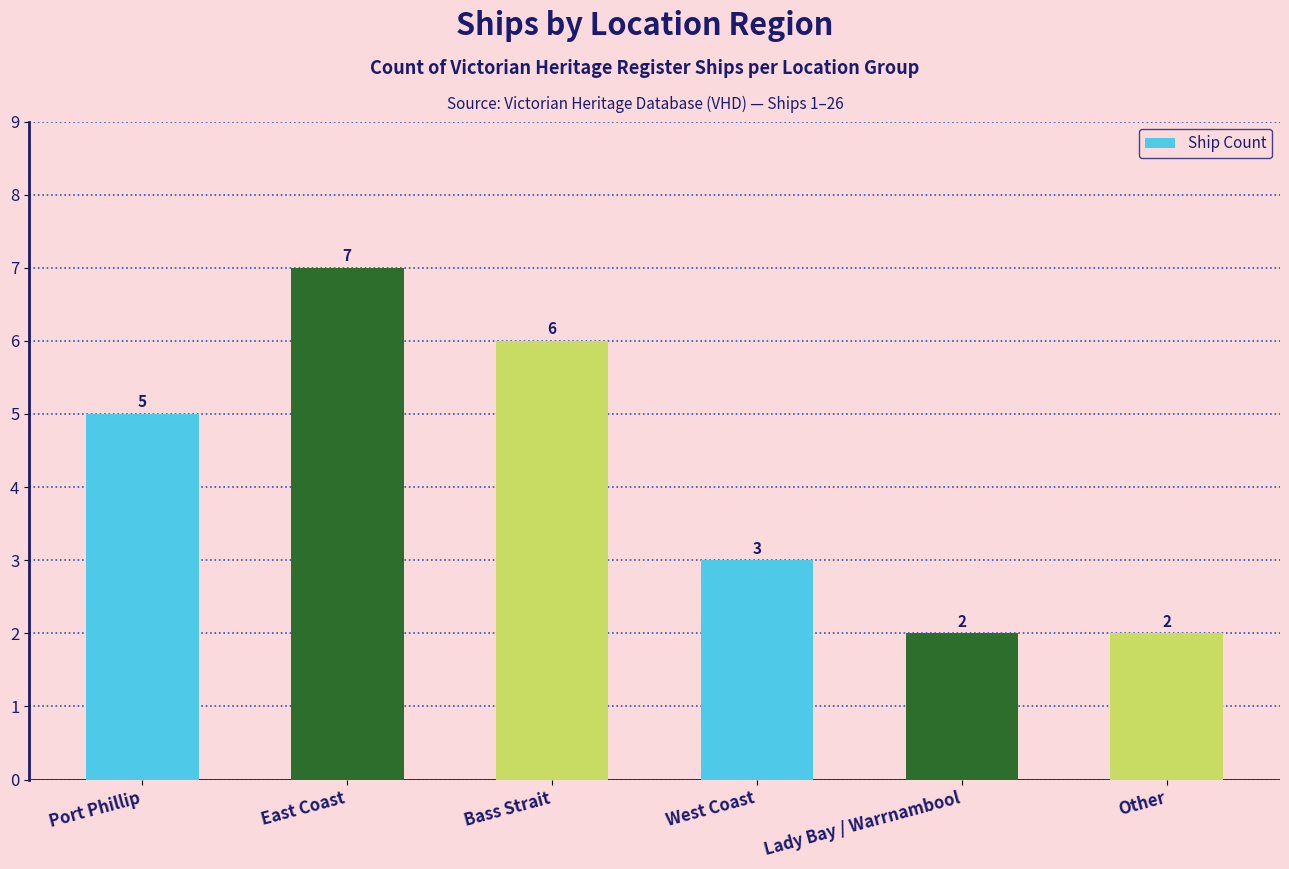

What is the maximum value shown in the chart?

7